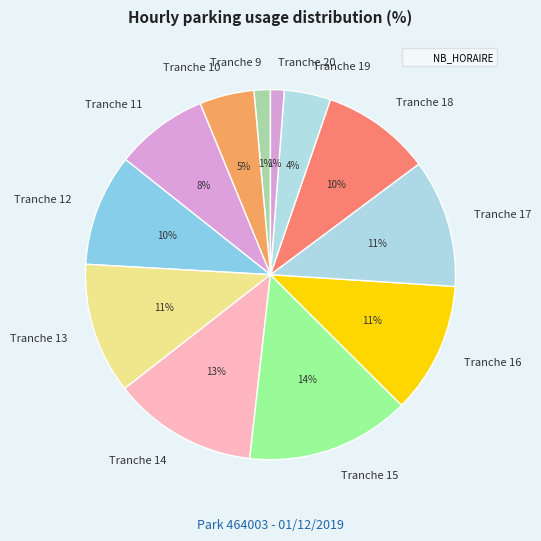

To the nearest percent, what is the difference between the largest and smallest slice percentages?

13%